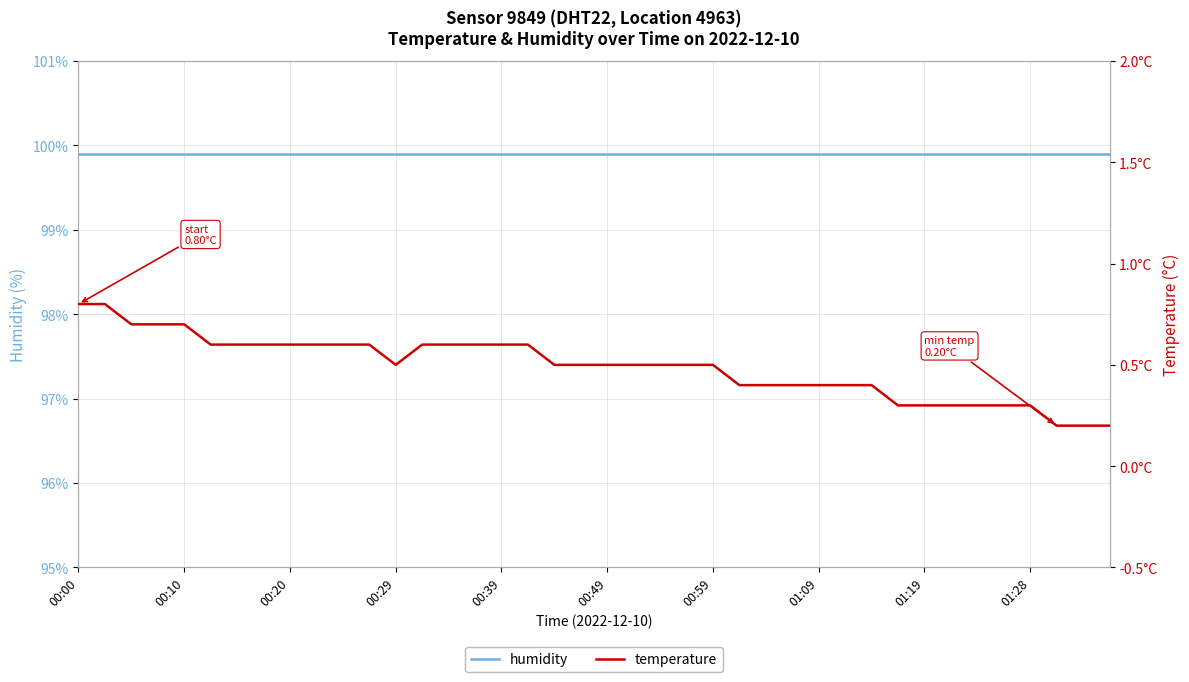

True or false: temperature has more than 1 points higher than both neighbors.

False